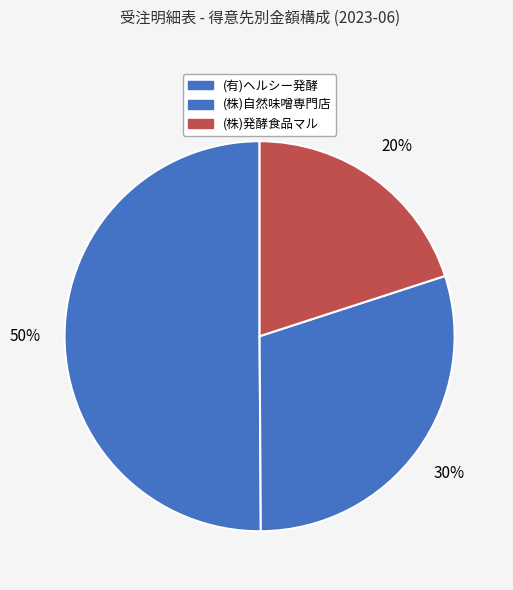

True or false: (有)ヘルシー発酵 accounts for 50% of the total.

True